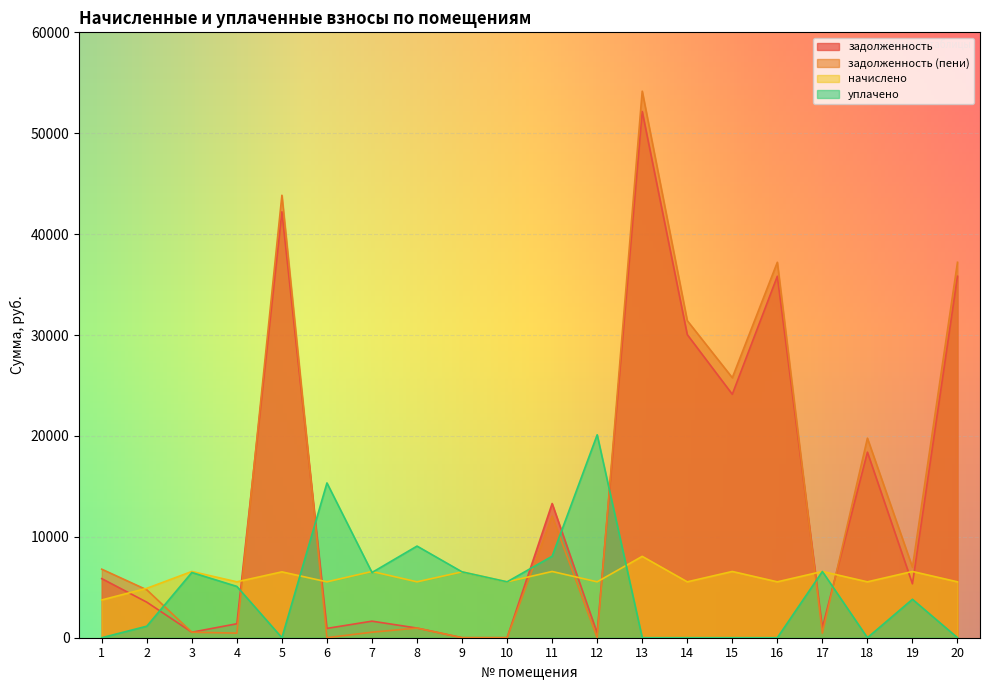

How many lines are shown in the chart?

4